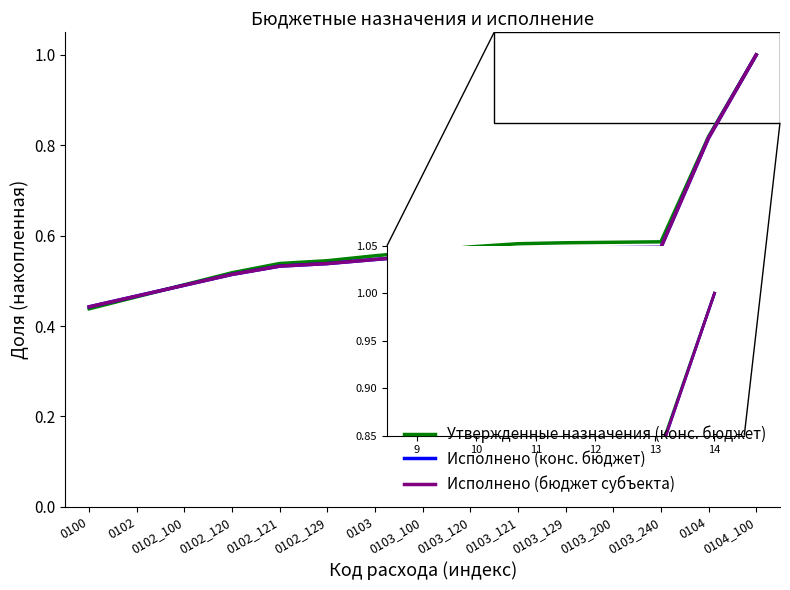

Is this an area chart (filled region under the line)?

No